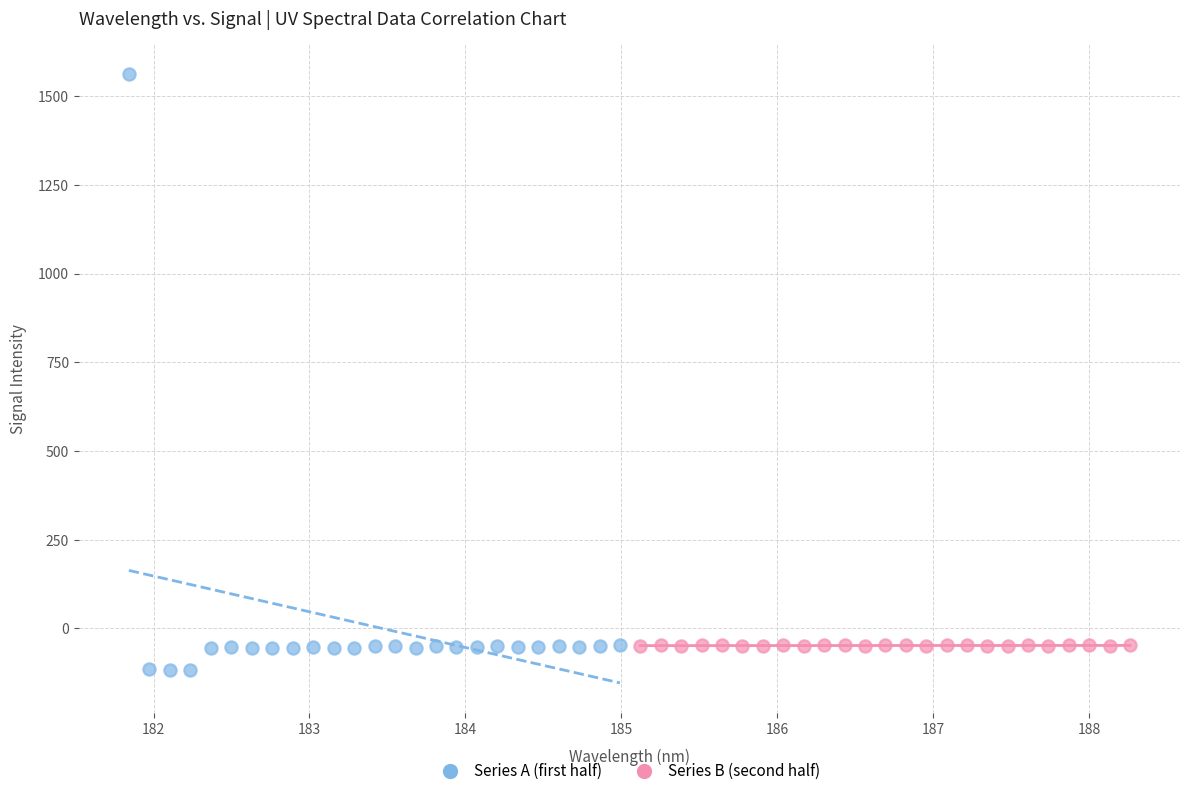

Which series reaches the maximum Y coordinate?

Series A (first half)